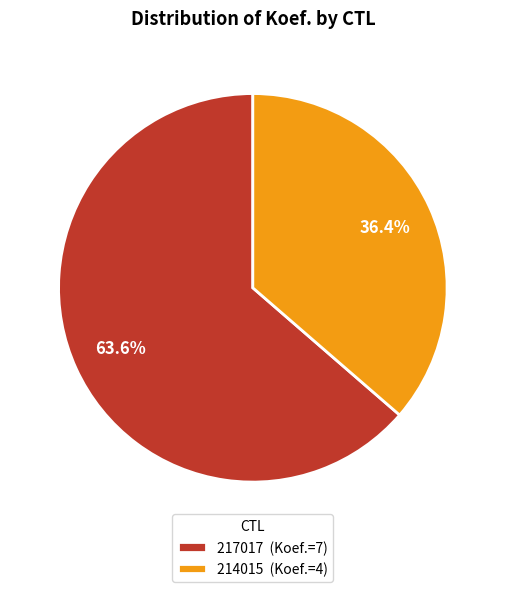

Which has a higher value, 217017 or 214015?

217017